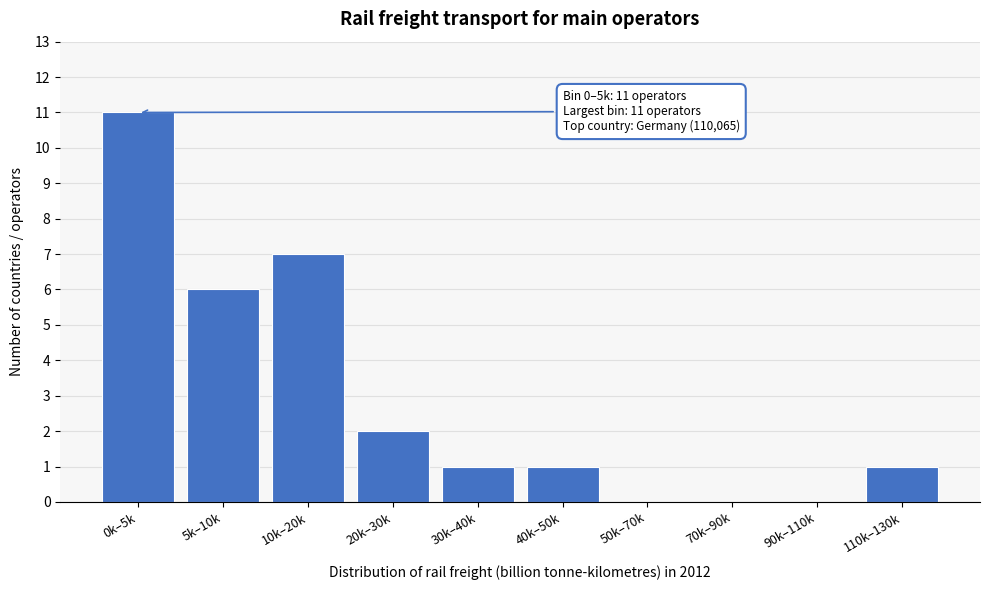

Reading left to right, transcribe all the data shown in this chart.

0k–5k=11	5k–10k=6	10k–20k=7	20k–30k=2	30k–40k=1	40k–50k=1	50k–70k=0	70k–90k=0	90k–110k=0	110k–130k=1